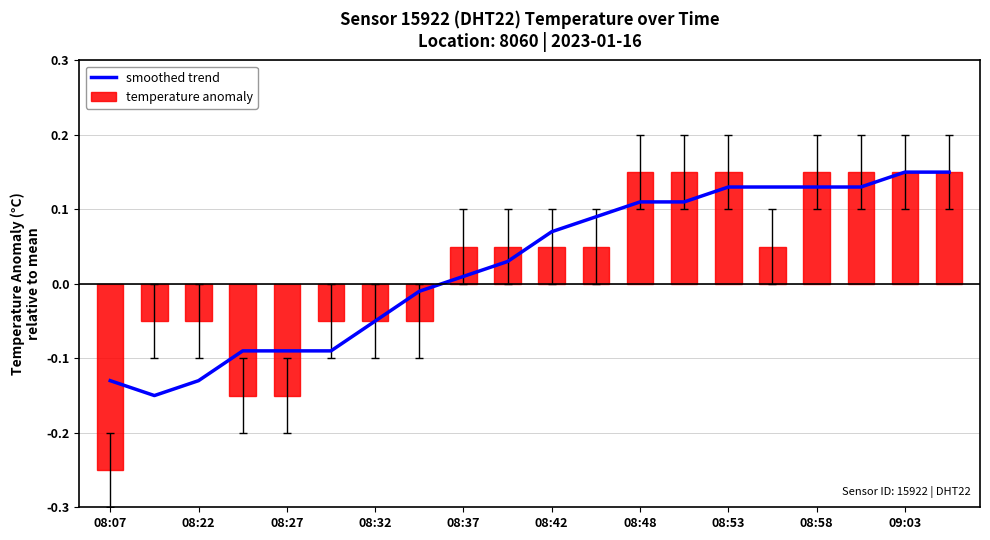

What is the difference between the maximum and minimum values in the smoothed trend series?

0.3